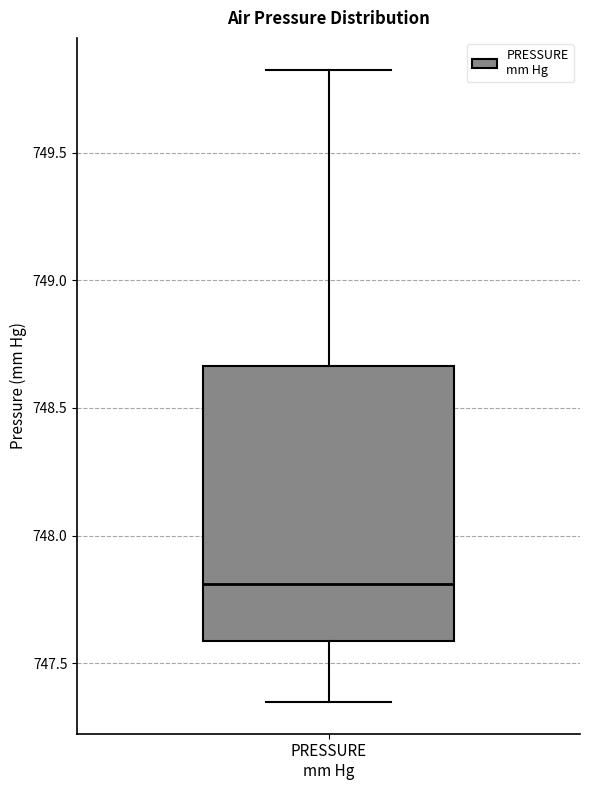

Where does the upper whisker of the box for PRESSURE mm Hg end on the y-axis? The values are not printed on the chart, so give them approximately, as read against the axis.

749.85